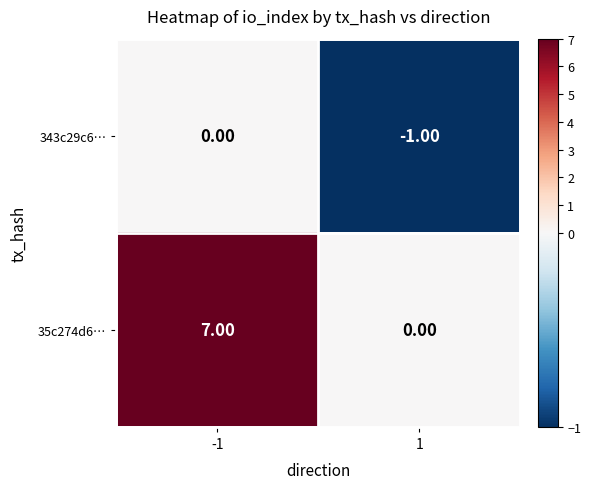

List the labels in order of 343c29c6… value, smallest first.

1, -1